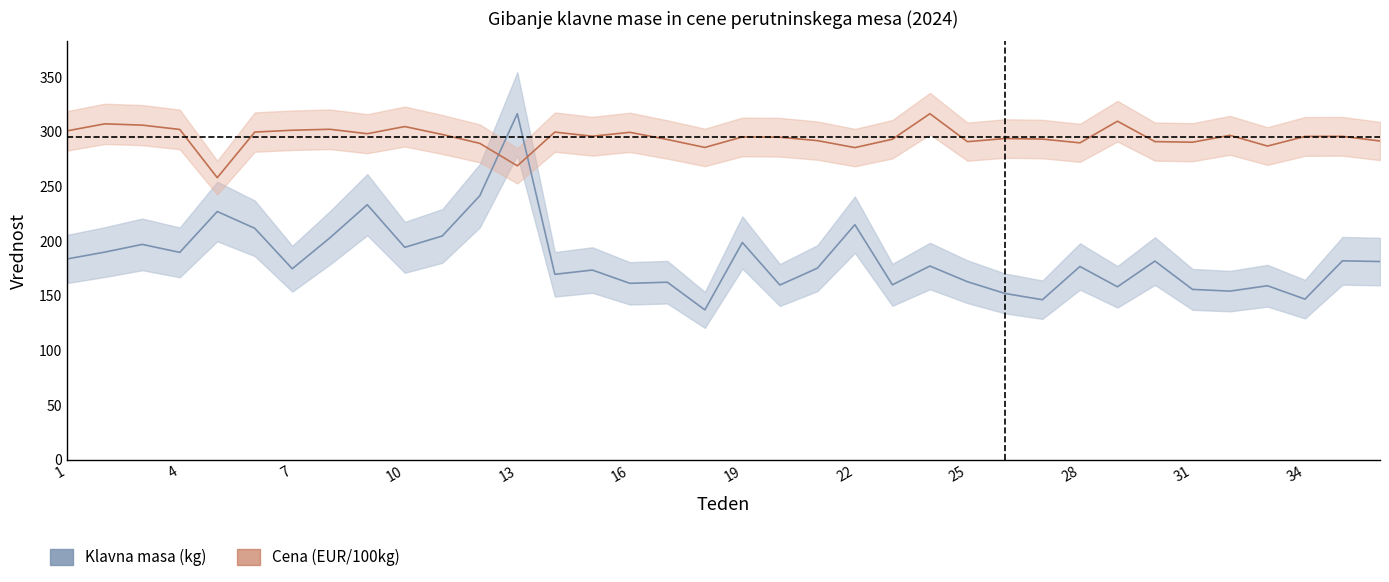

In Klavna masa (kg), how many points are lower than both neighbors (excluding endpoints)?

12